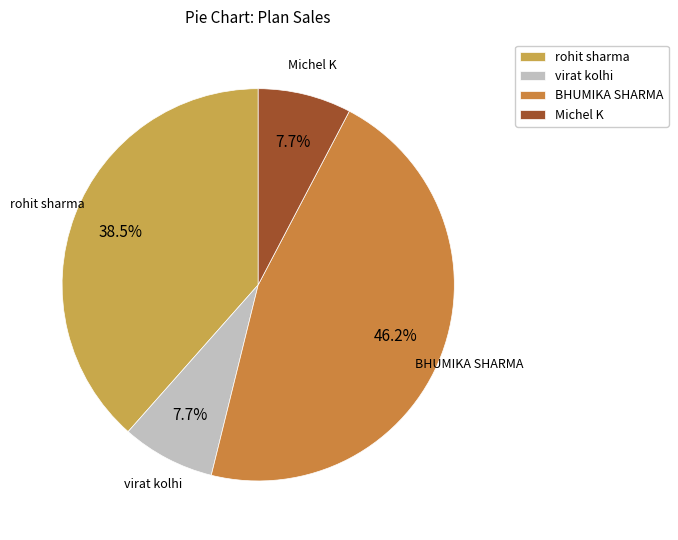

Which slice is the largest?

BHUMIKA SHARMA